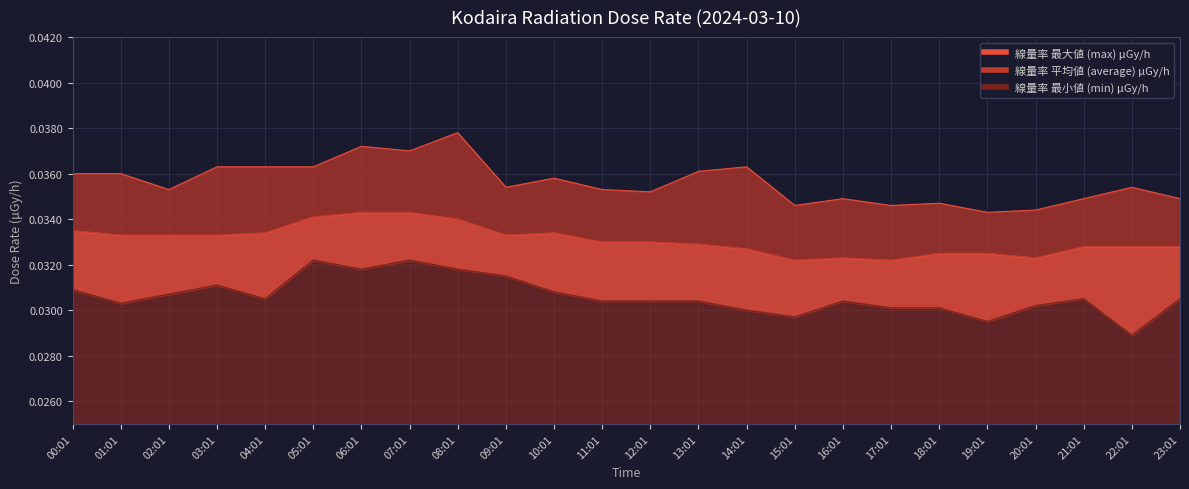

True or false: average and max cross at least once.

False